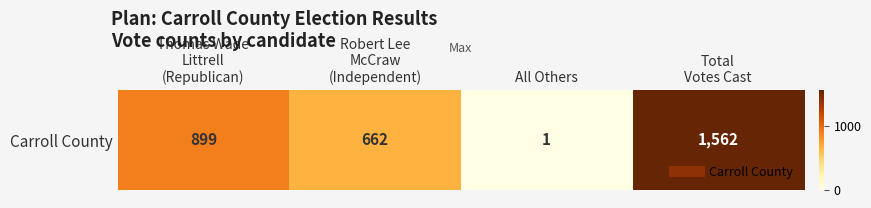

Which has a higher value, Total
Votes Cast or Thomas Wade
Littrell
(Republican)?

Total
Votes Cast